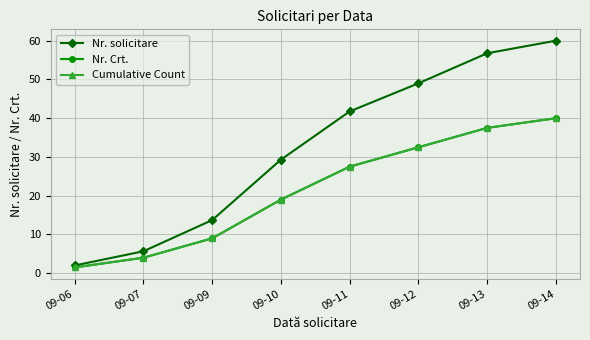

Does the chart have visible grid lines?

Yes